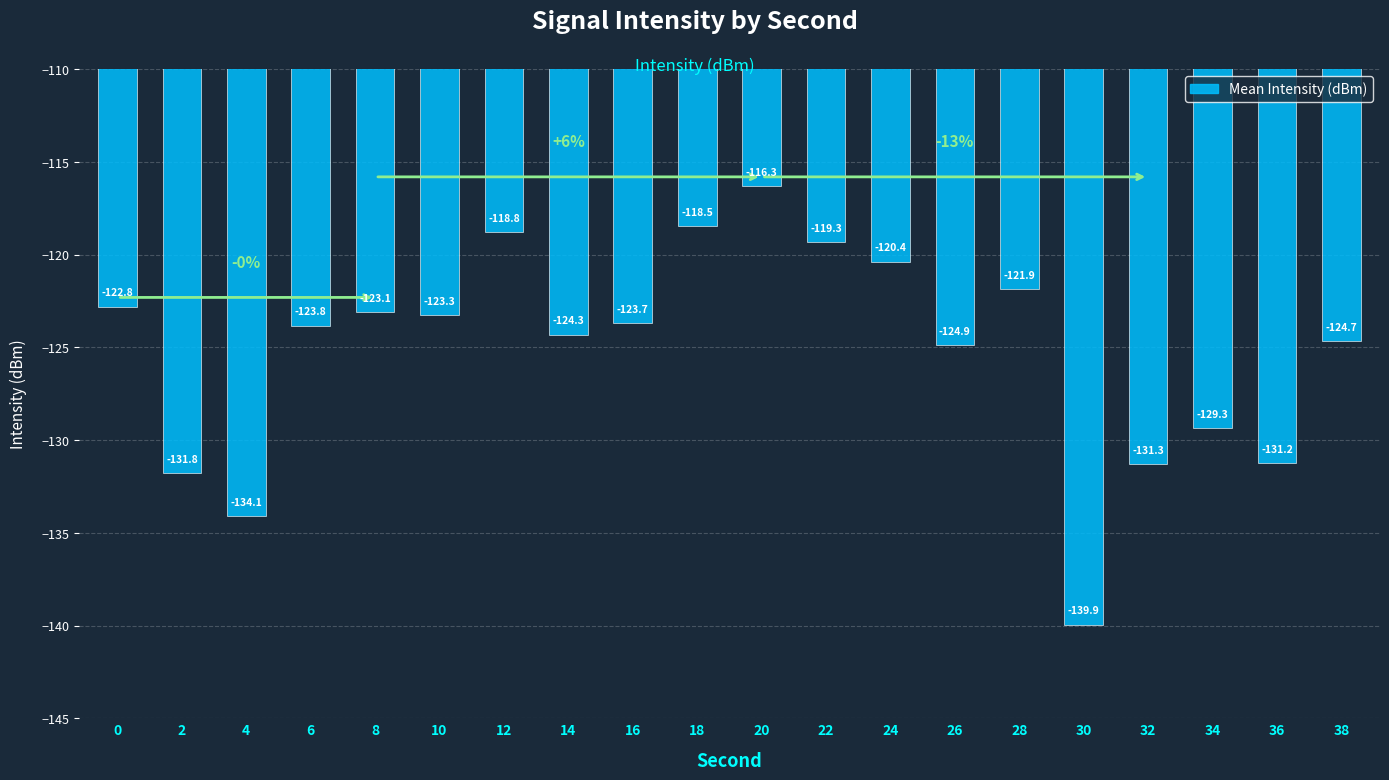

Reading left to right, extract all data points from this chart.

-122.8	-131.8	-134.1	-123.8	-123.1	-123.3	-118.8	-124.3	-123.7	-118.5	-116.3	-119.3	-120.4	-124.9	-121.9	-139.9	-131.3	-129.3	-131.2	-124.7